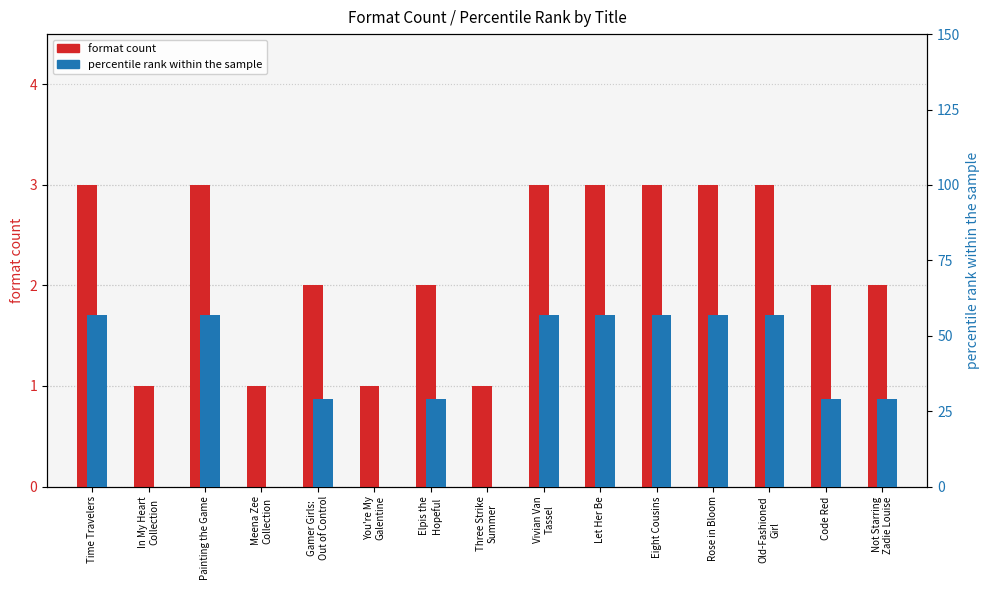

How many bars are there in each group?

2